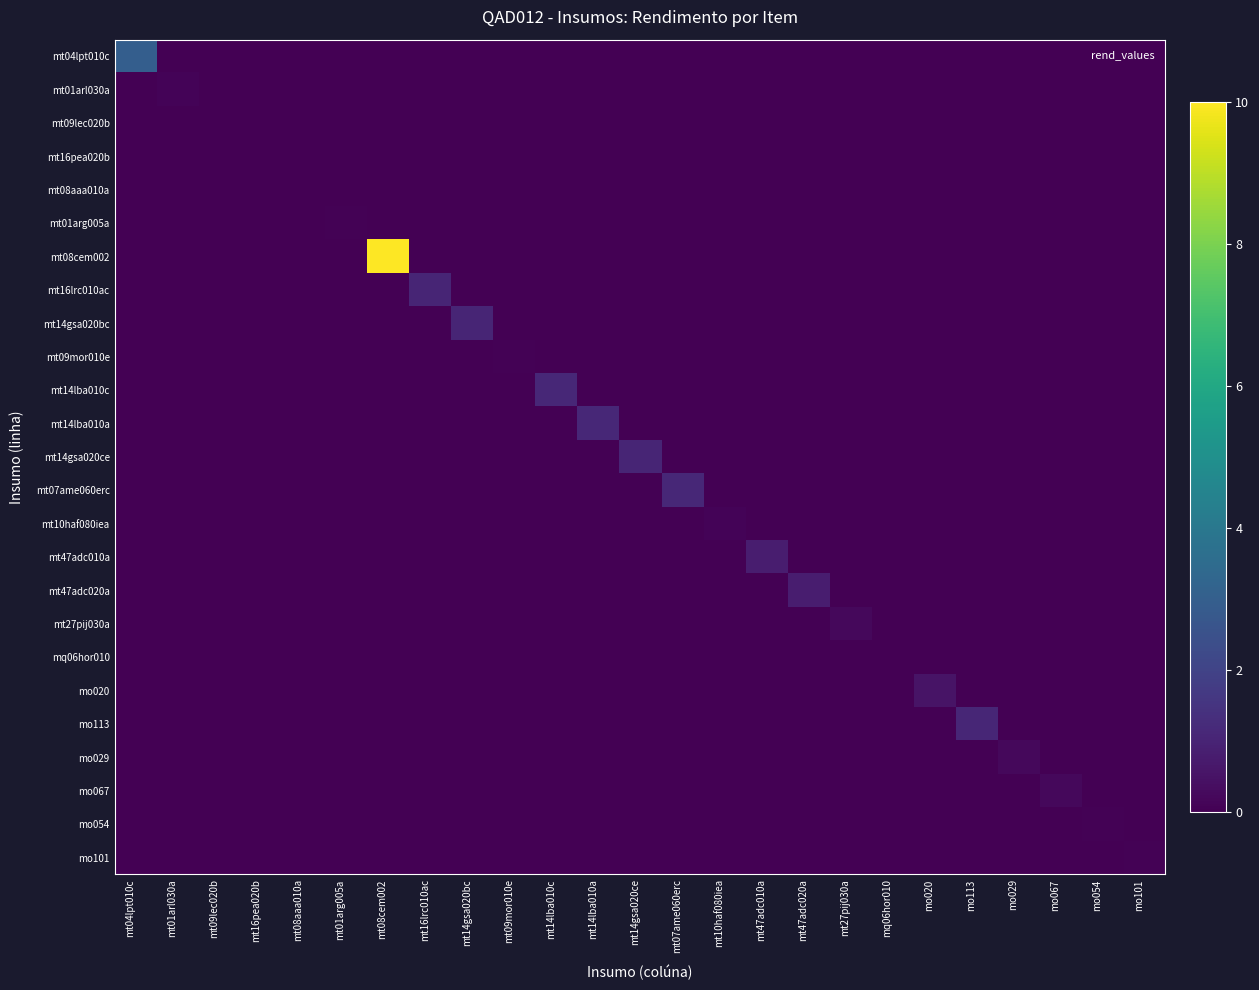

Between mt14lba010c and mt08aaa010a, which is larger?

mt14lba010c